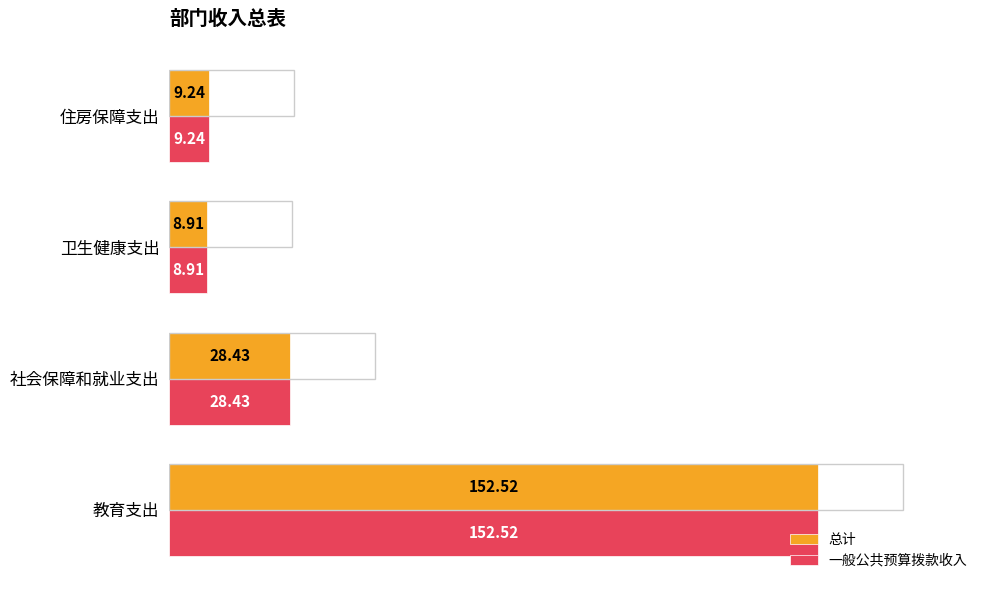

What is the difference between the maximum and minimum values in the 一般公共预算拨款收入 series?

143.6